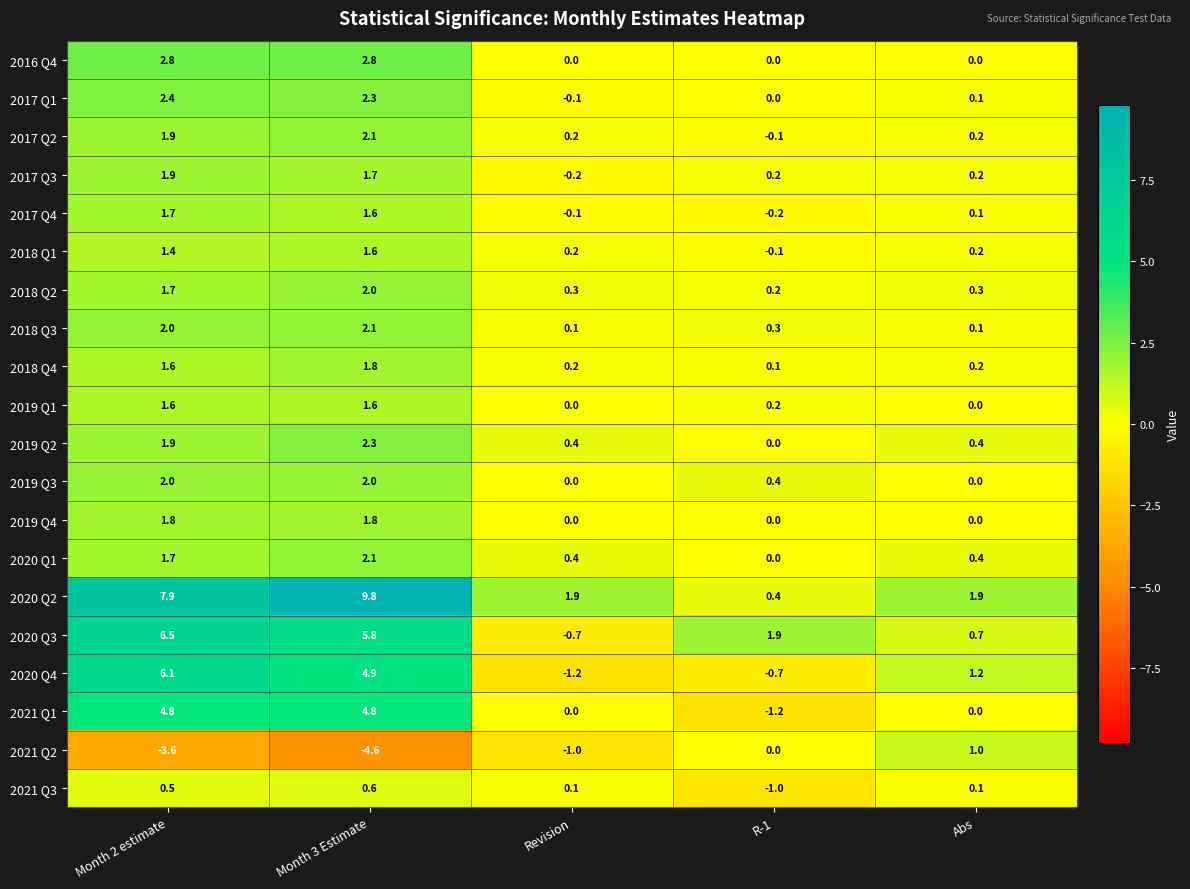

At how many categories does at least one series exceed 2?

2